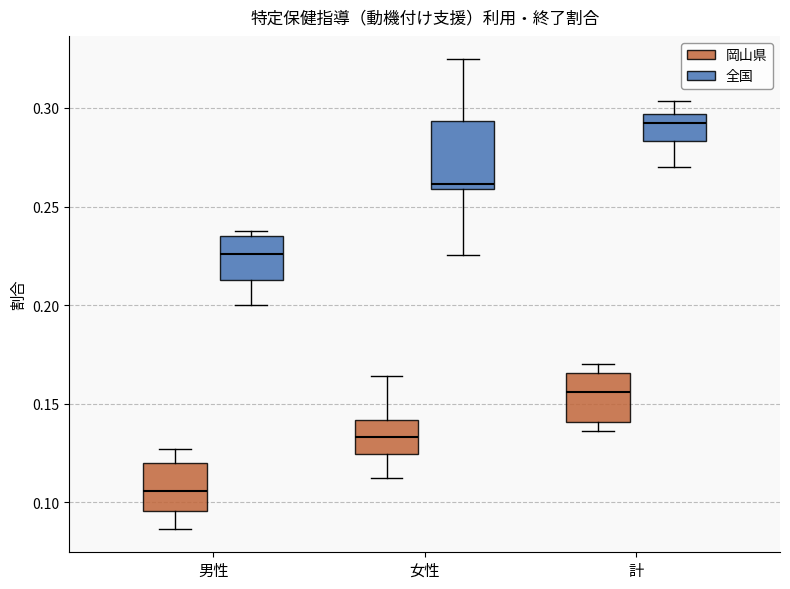

Where does the upper whisker of the box for 女性 (全国) end on the y-axis? The values are not printed on the chart, so give them approximately, as read against the axis.

0.325